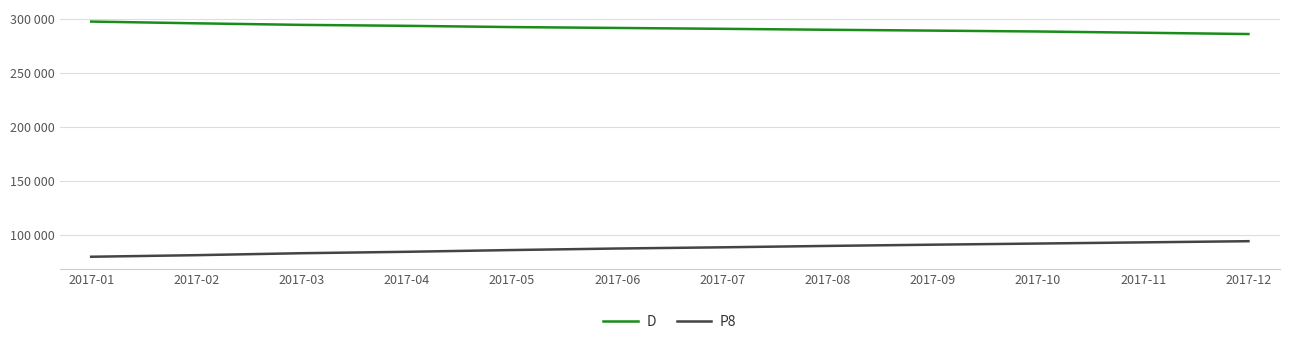

List the series in order of their peak value, lowest first.

P8, D